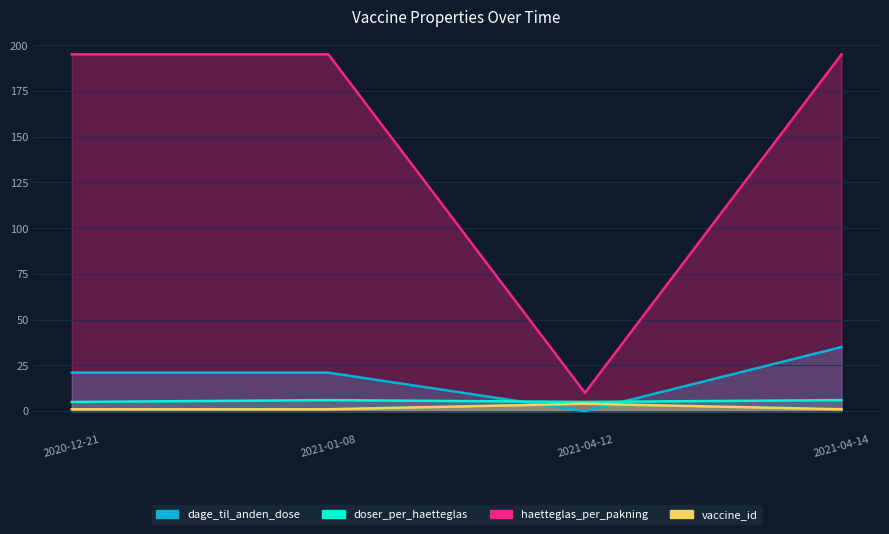

Reading left to right, what are all the values shown in this chart?

dage_til_anden_dose: 2020-12-21=21	2021-01-08=21	2021-04-12=0	2021-04-14=35
doser_per_haetteglas: 2020-12-21=5	2021-01-08=6	2021-04-12=5	2021-04-14=6
haetteglas_per_pakning: 2020-12-21=195	2021-01-08=195	2021-04-12=10	2021-04-14=195
vaccine_id: 2020-12-21=1	2021-01-08=1	2021-04-12=4	2021-04-14=1